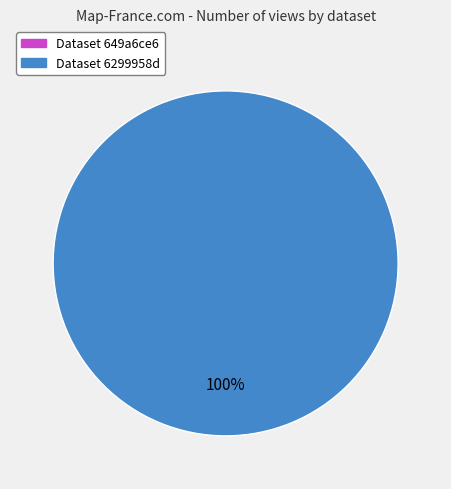

To the nearest percent, what is the difference between the largest and smallest slice percentages?

100%